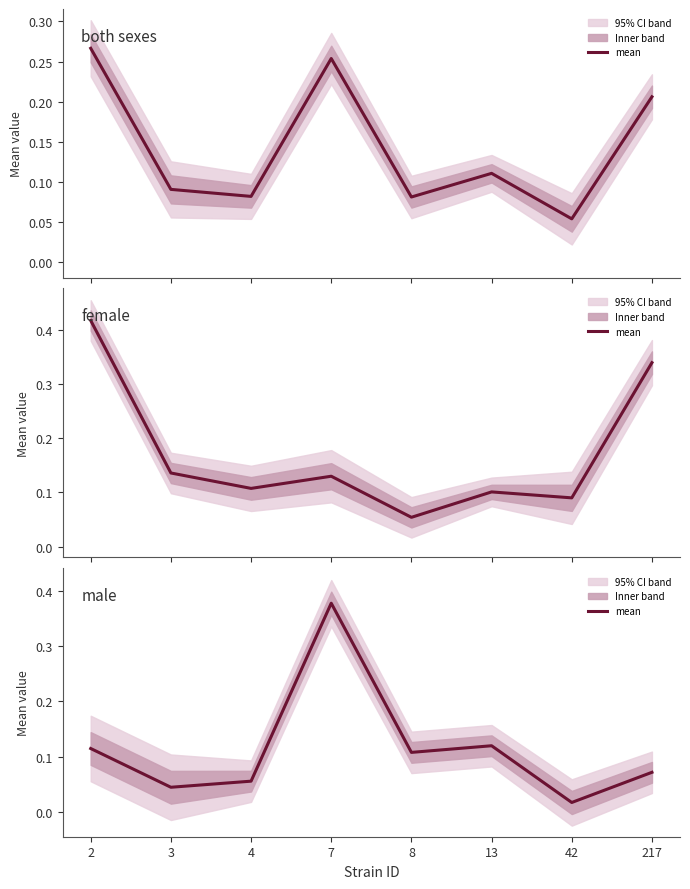

List the labels in order of value, smallest first.

42, 3, 4, 217, 8, 2, 13, 7